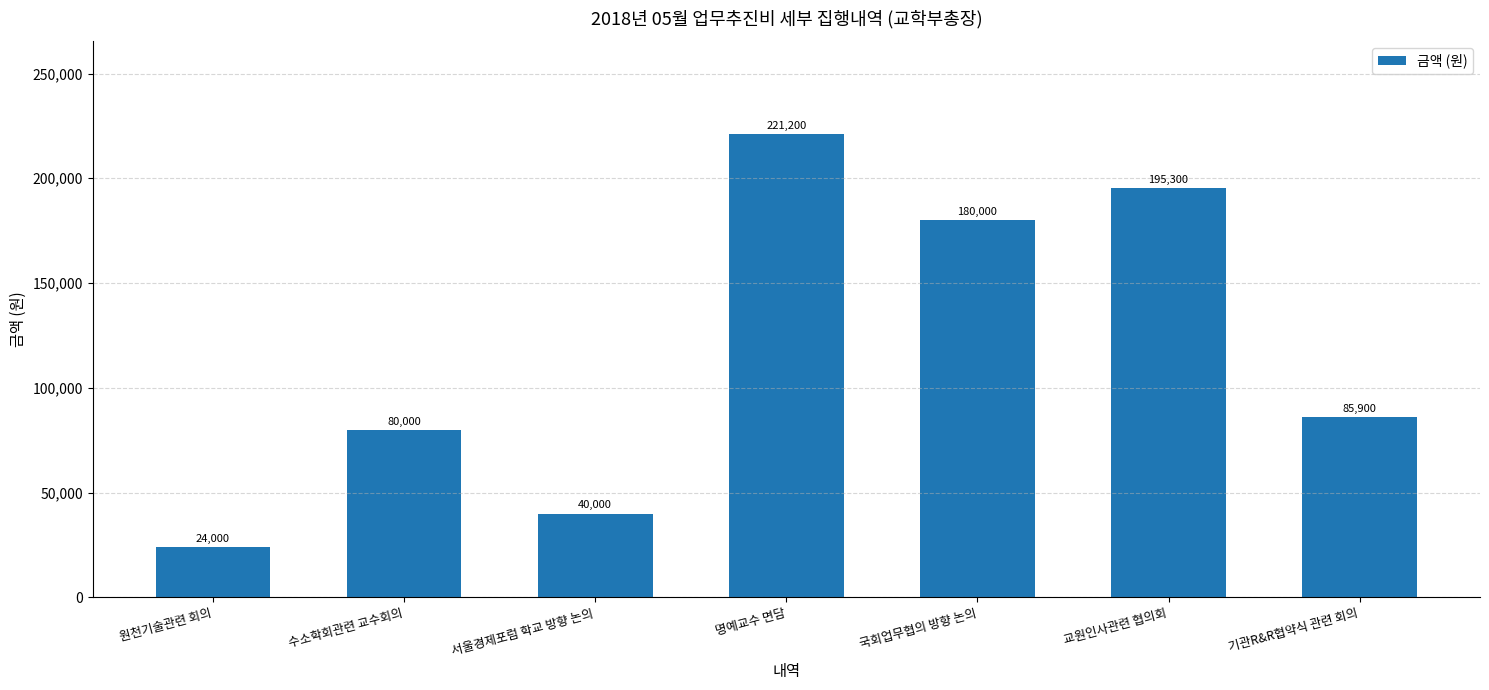

Where does the data first go above 85900?

명예교수 면담